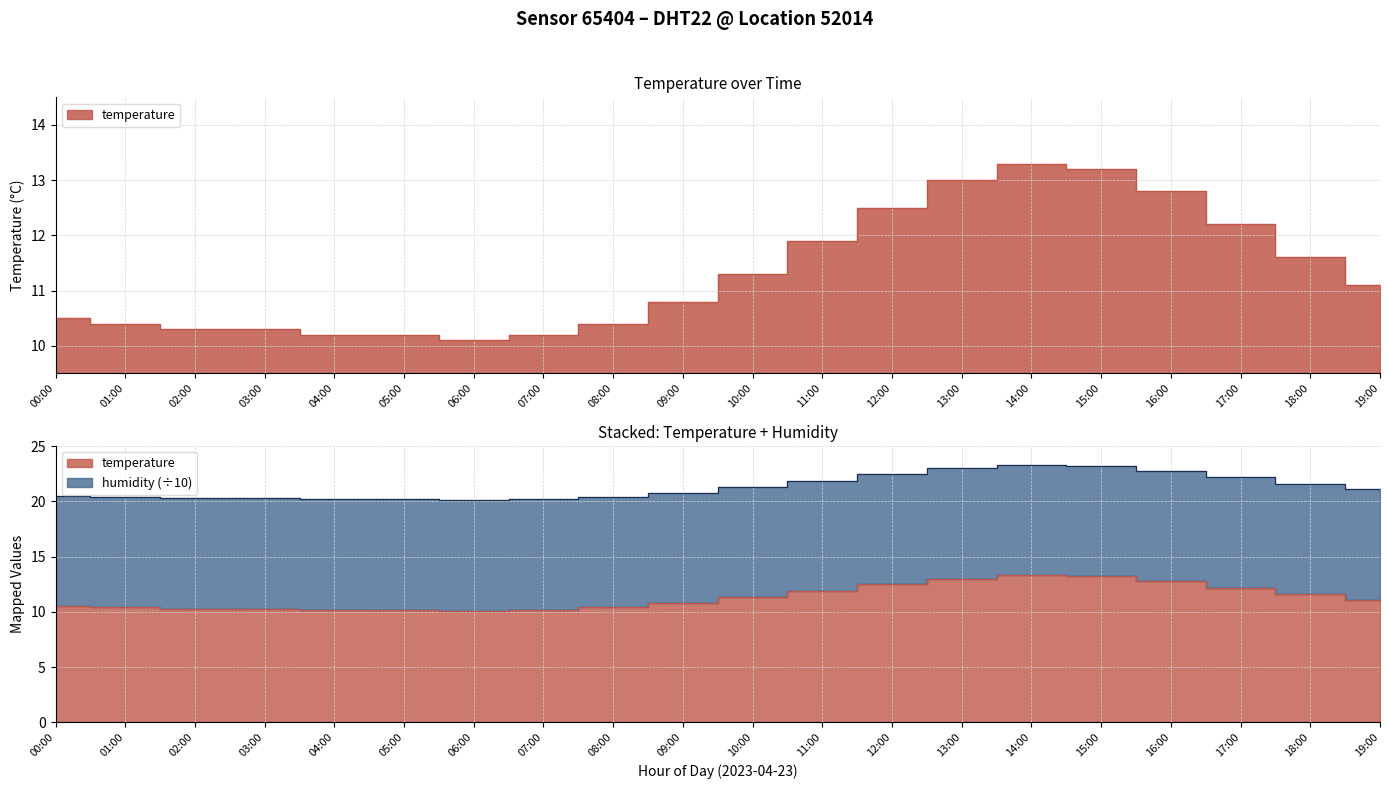

What is the approximate value at 16:00?

12.8